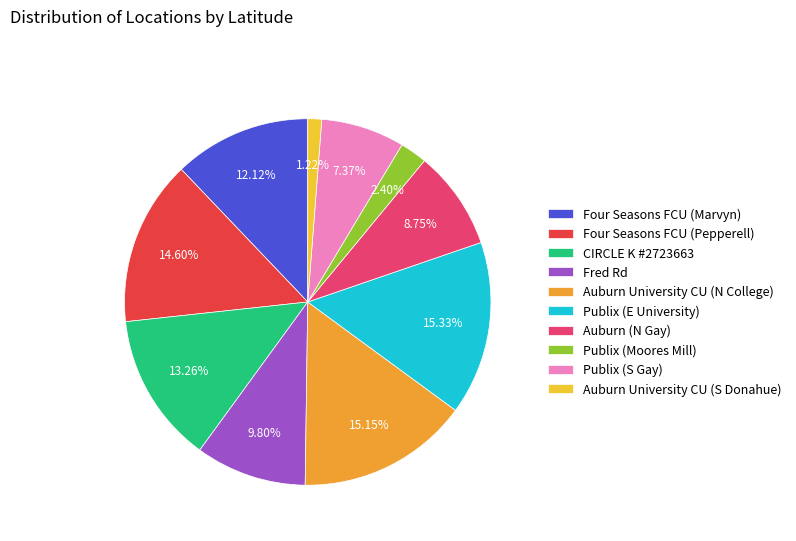

Does Auburn University CU (N College) represent more than half of the total?

No